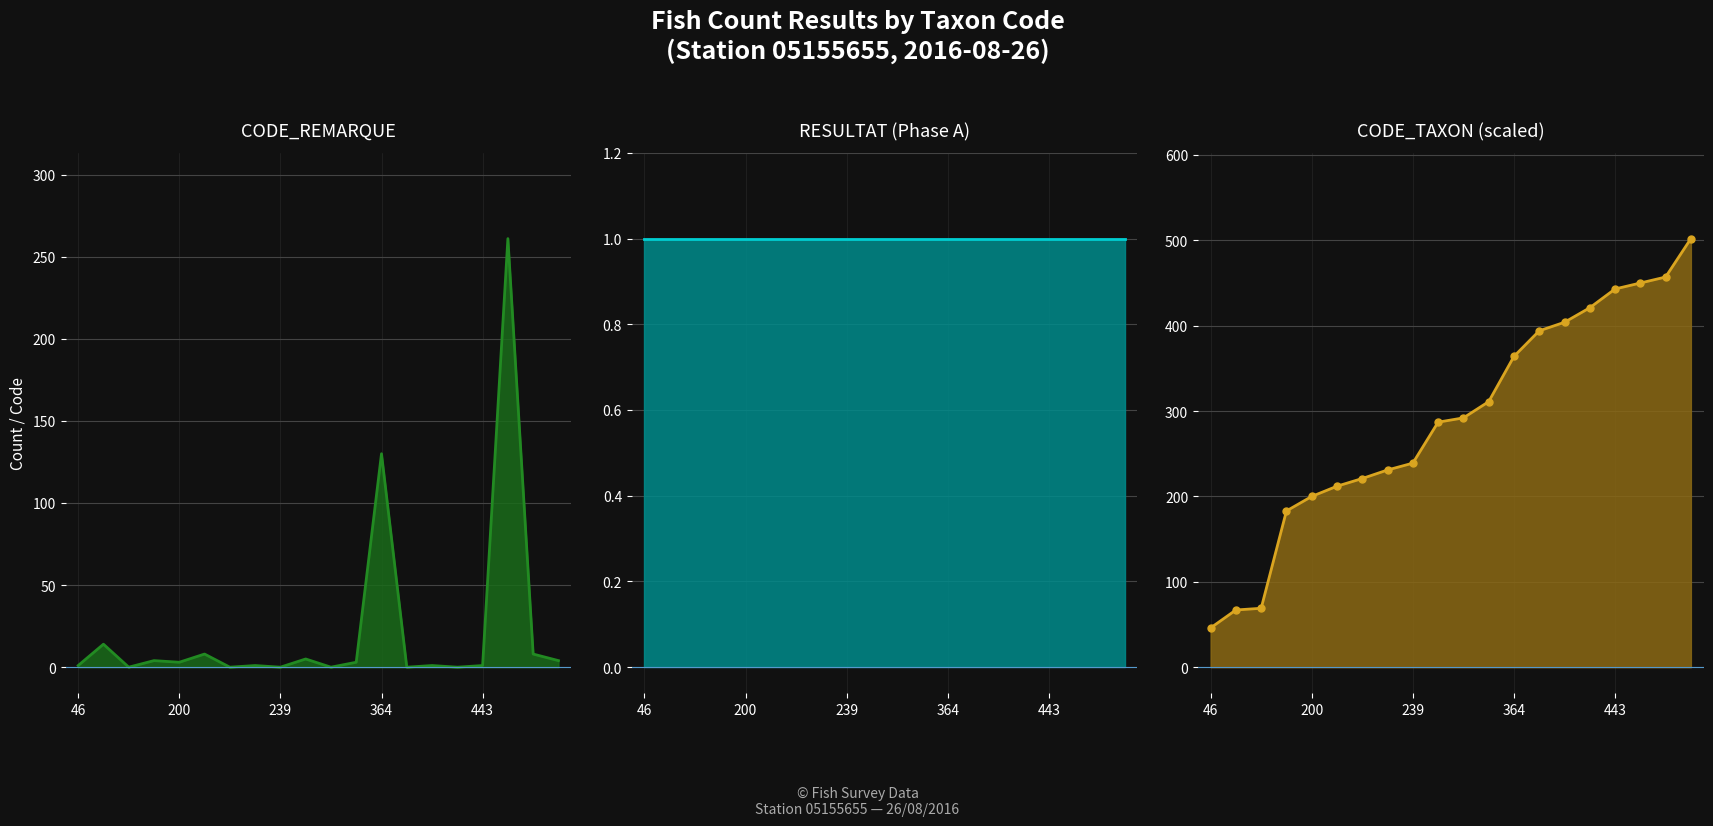

The RESULTAT (Phase A) series shows 1 at 46. True or false?

False